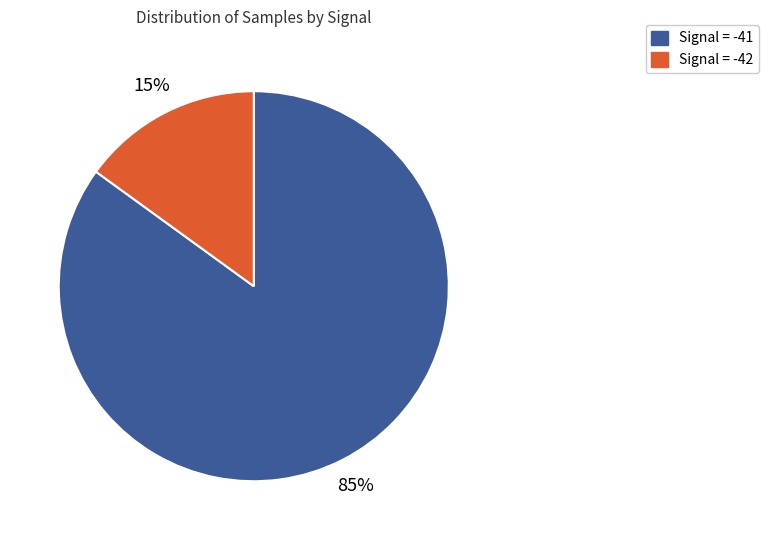

Is there a majority slice in this chart?

Yes